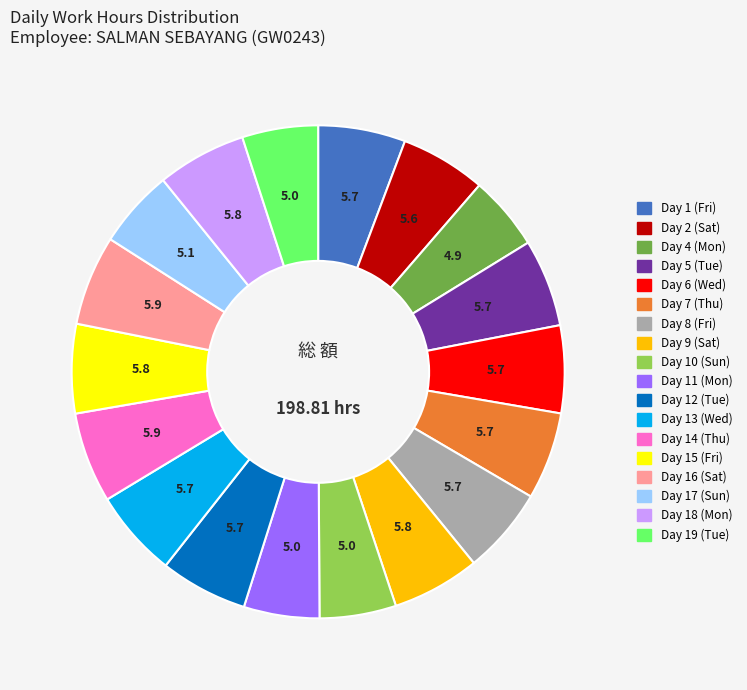

Is there a majority slice in this chart?

No